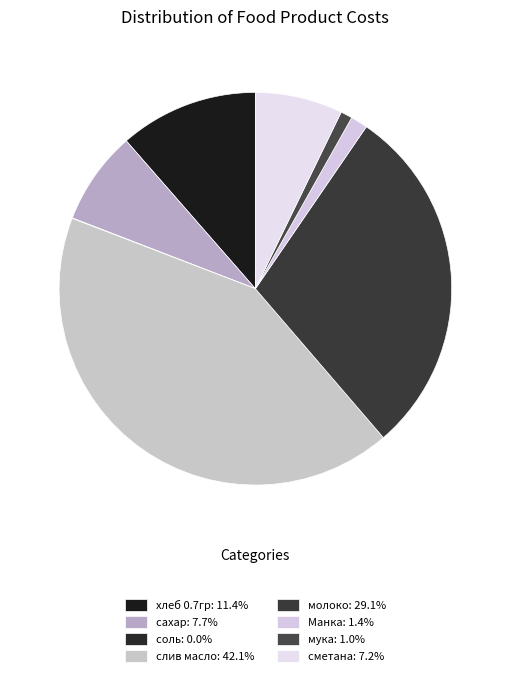

What is the smallest slice in the pie chart?

соль